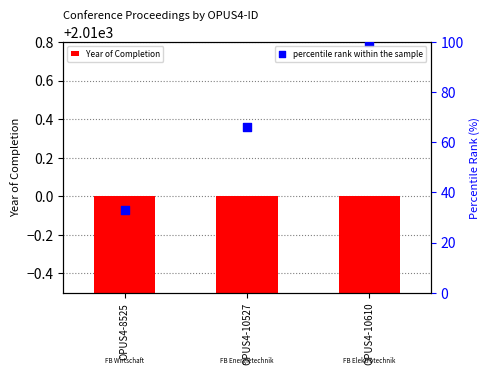

What are all the series names shown in the legend?

Year of Completion, percentile rank within the sample